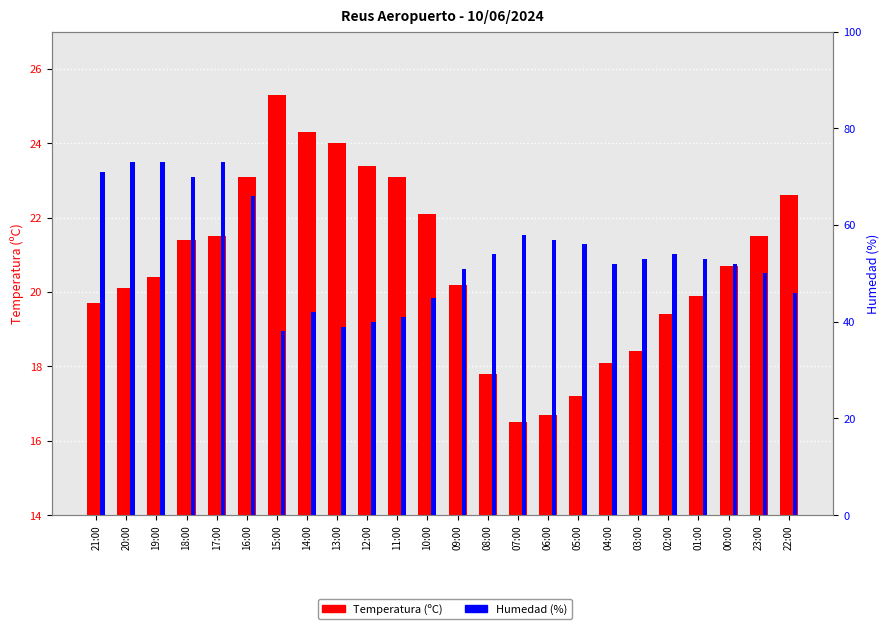

Between 08:00 and 10:00, which is larger?

10:00